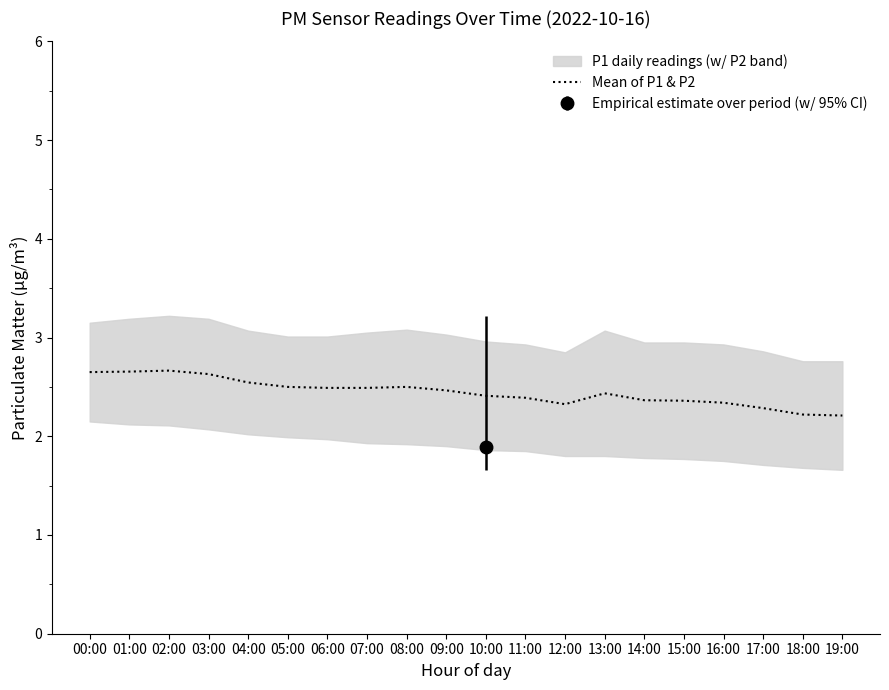

How many lines are shown in the chart?

1